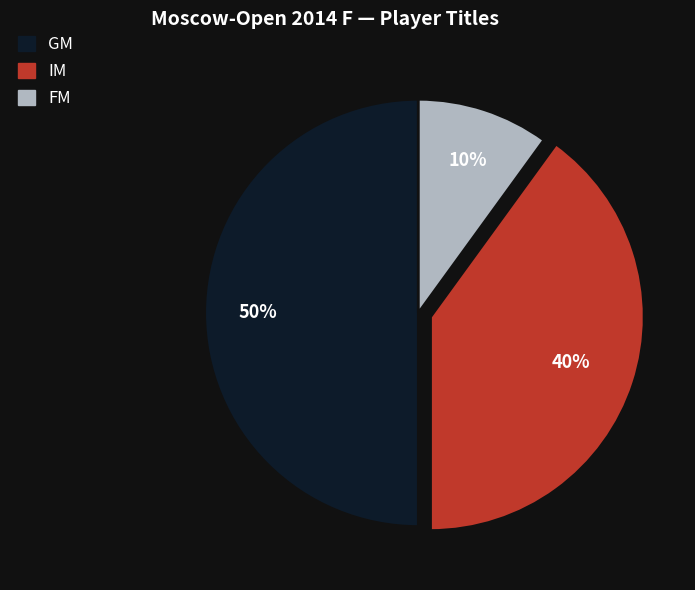

Between IM and GM, which is larger?

GM